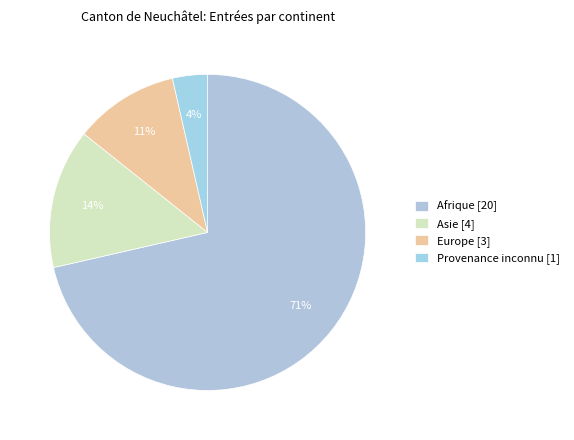

How many segments does this pie chart have?

4